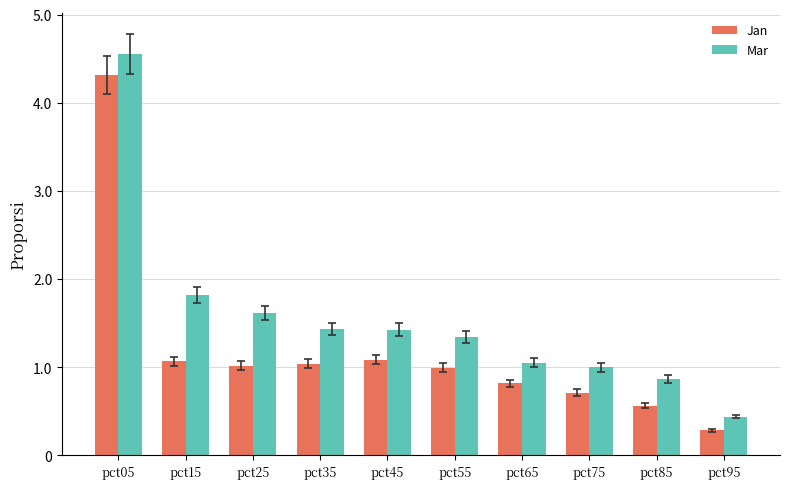

Which series has the largest range (max minus min)?

Mar